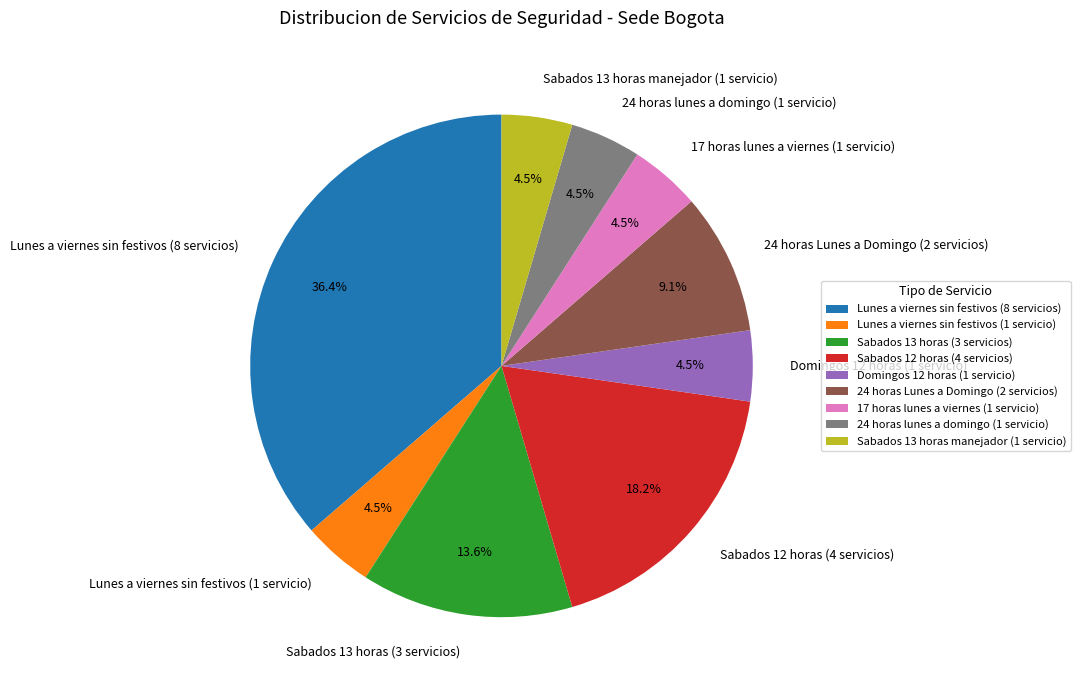

Which category has the biggest portion of the pie?

Lunes a viernes sin festivos (8 servicios)